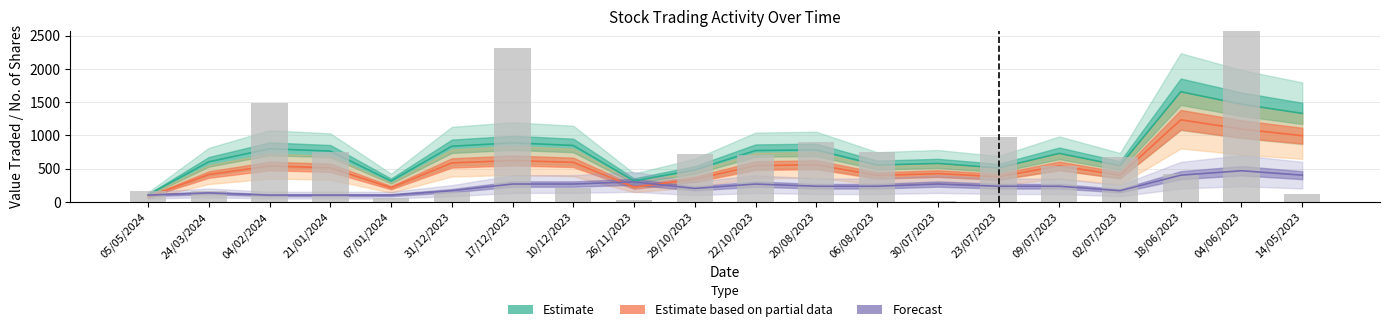

How many data points does each series have?

20